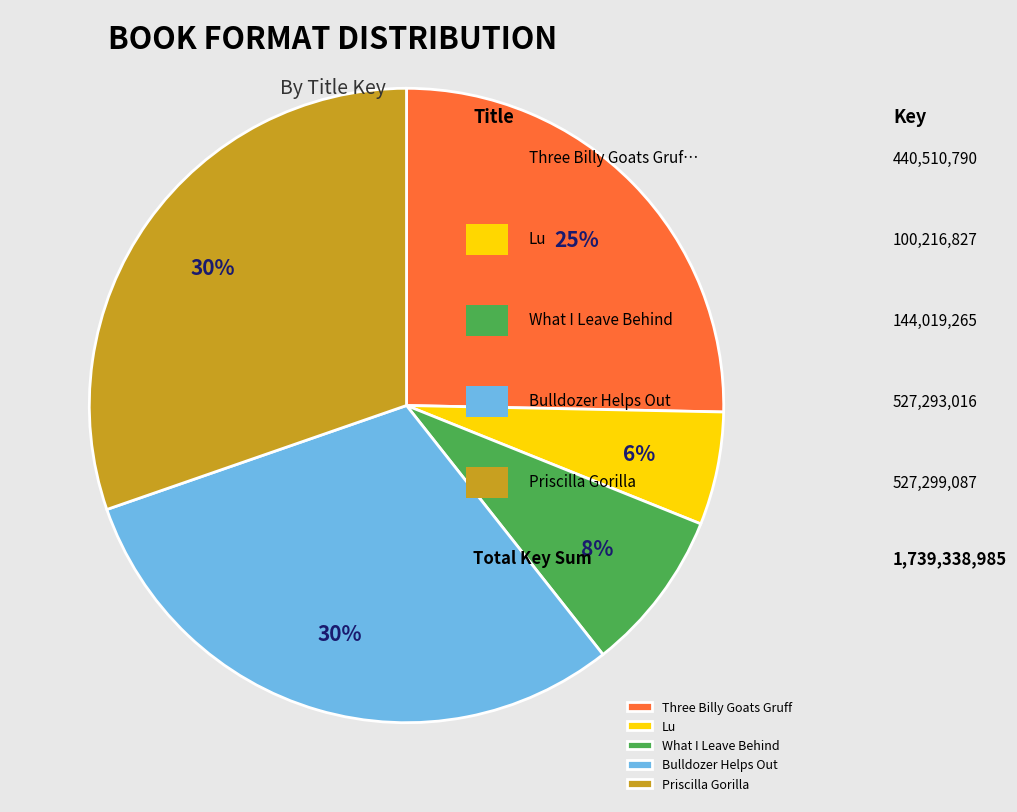

Is it true that Priscilla Gorilla is 39% of the pie?

False